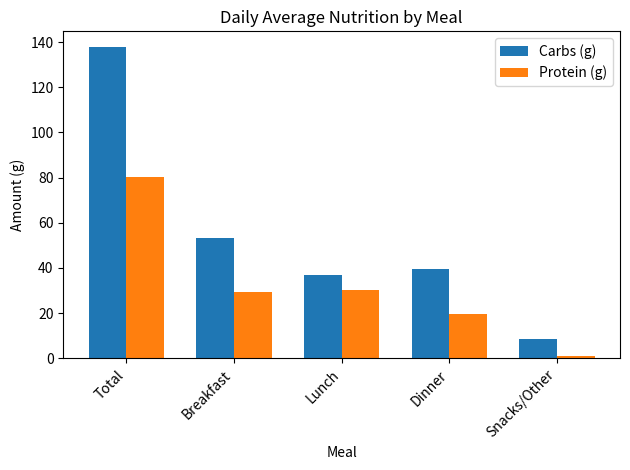

What are all the series names shown in the legend?

Carbs (g), Protein (g)